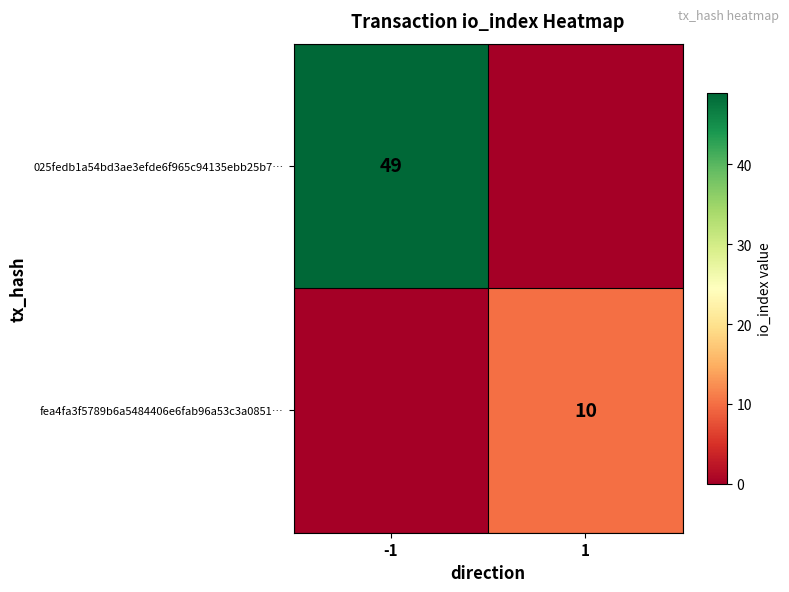

The value of fea4fa3f5789b6a5484406e6fab96a53c3a0851… at 1 is 10. True or false?

True